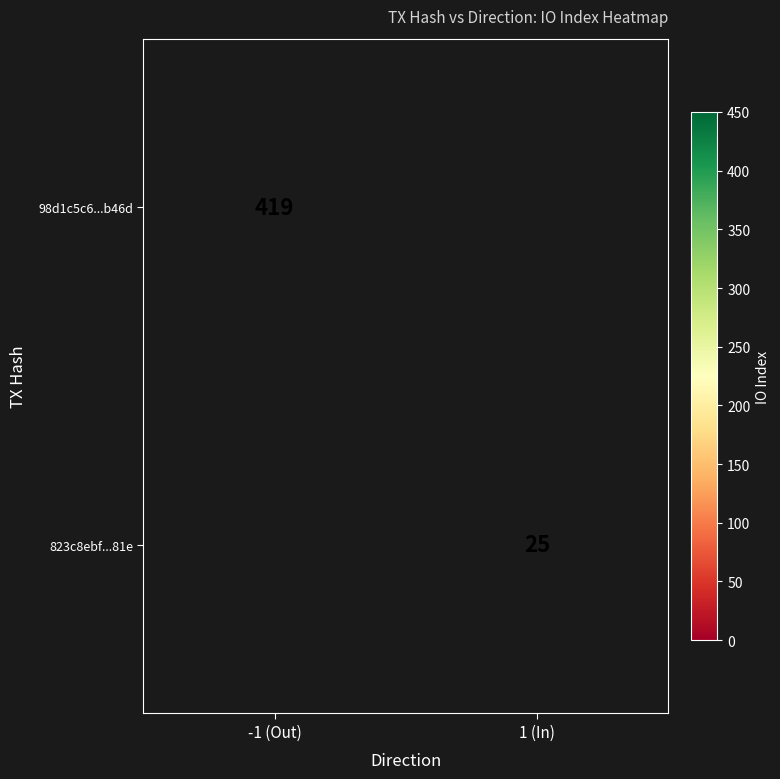

The value of 823c8ebf...81e at 1 (In) is 25. True or false?

True